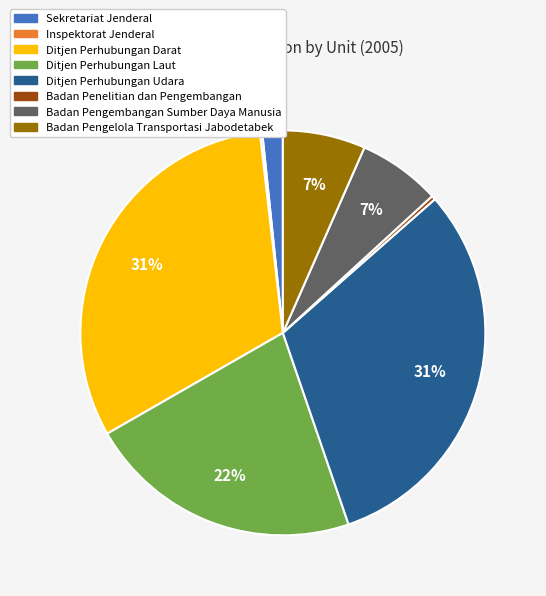

True or false: Ditjen Perhubungan Darat accounts for 31% of the total.

True